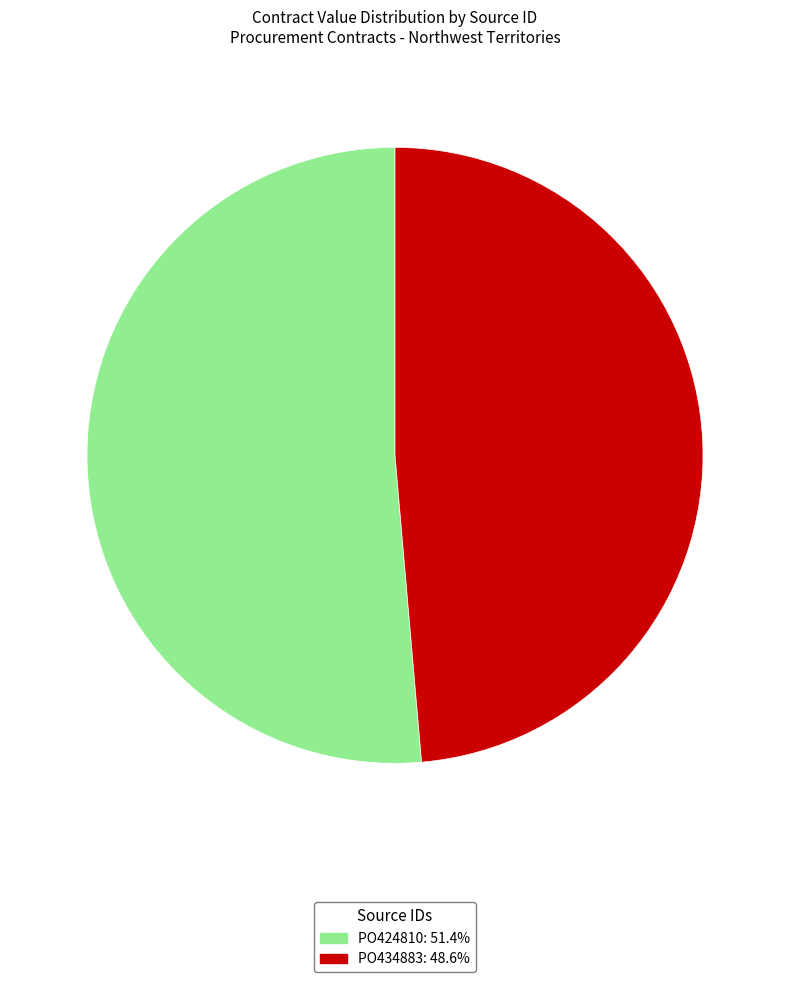

Which category has the biggest portion of the pie?

PO424810